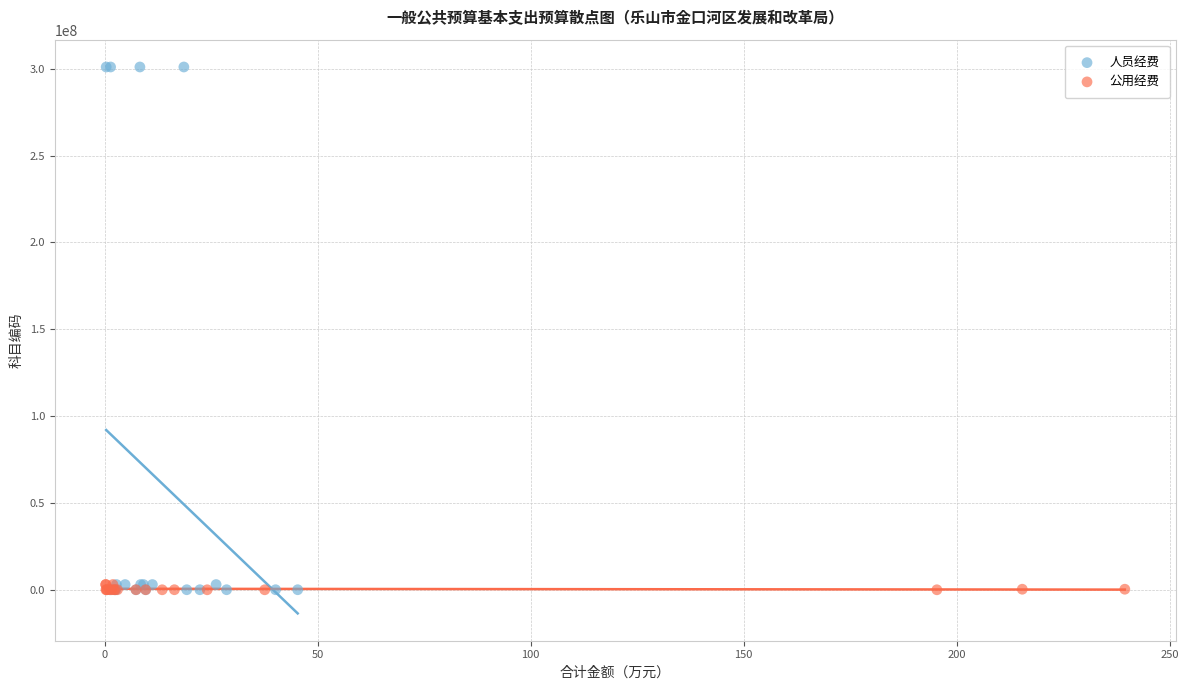

Which series has the largest Y range (max minus min)?

人员经费